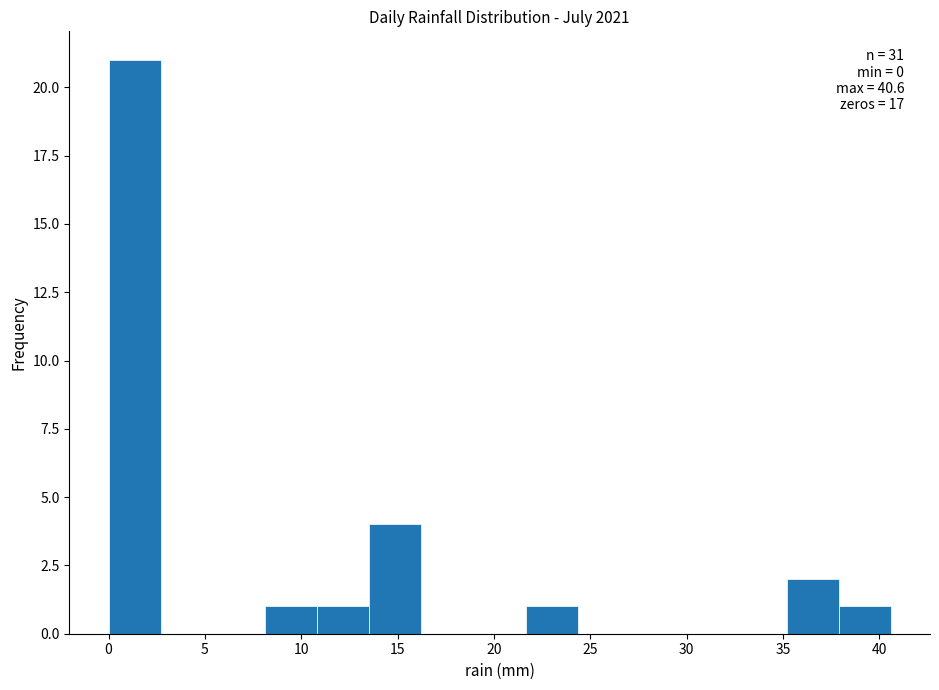

Over which range of the x-axis is the bar tallest?

0.0 to 2.5